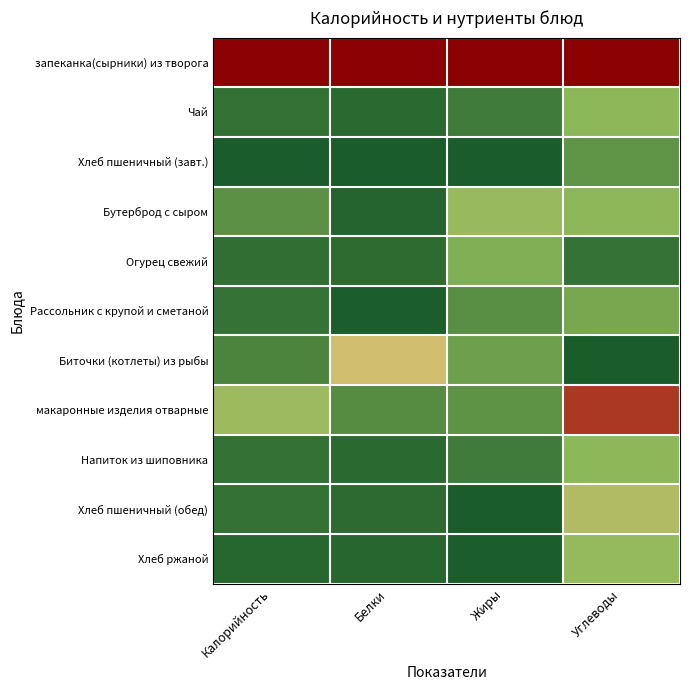

What is the greatest value displayed?

1.0